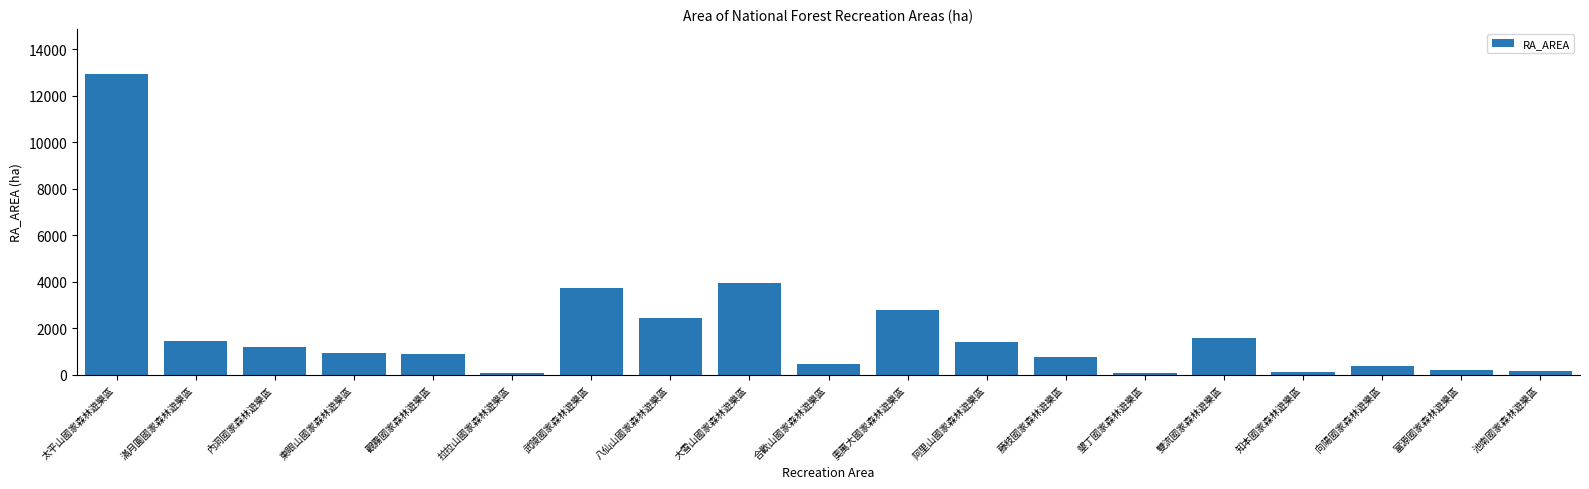

What is the label of the 16th bar from the right?

東眼山國家森林遊樂區